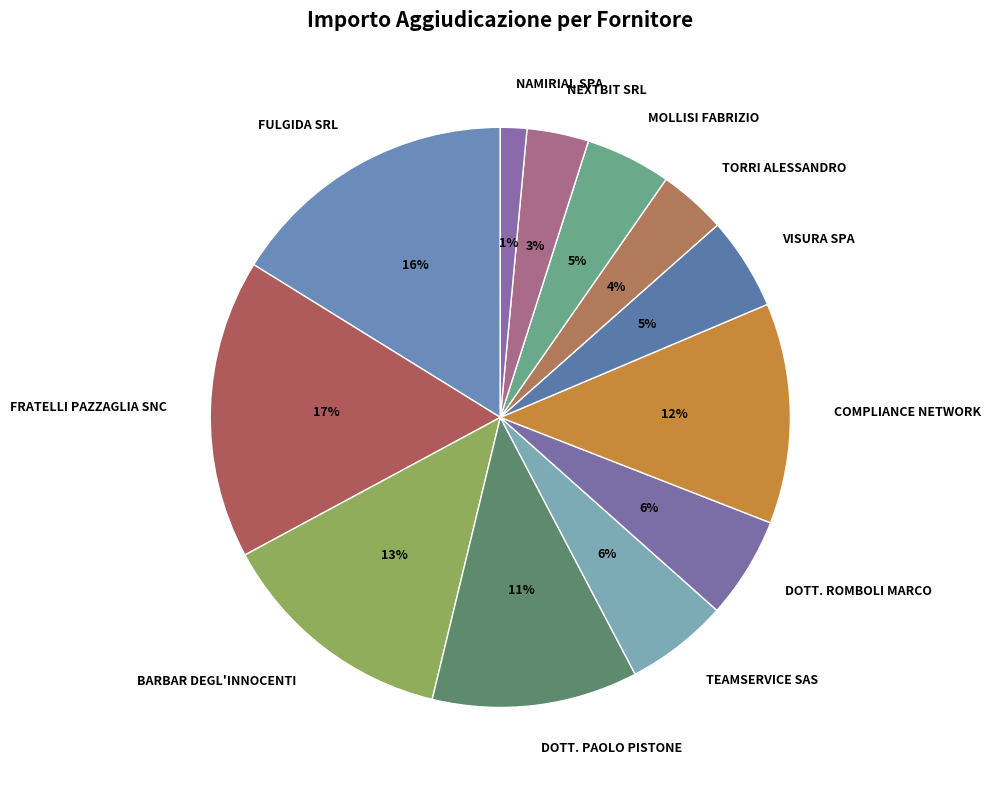

How many segments does this pie chart have?

12